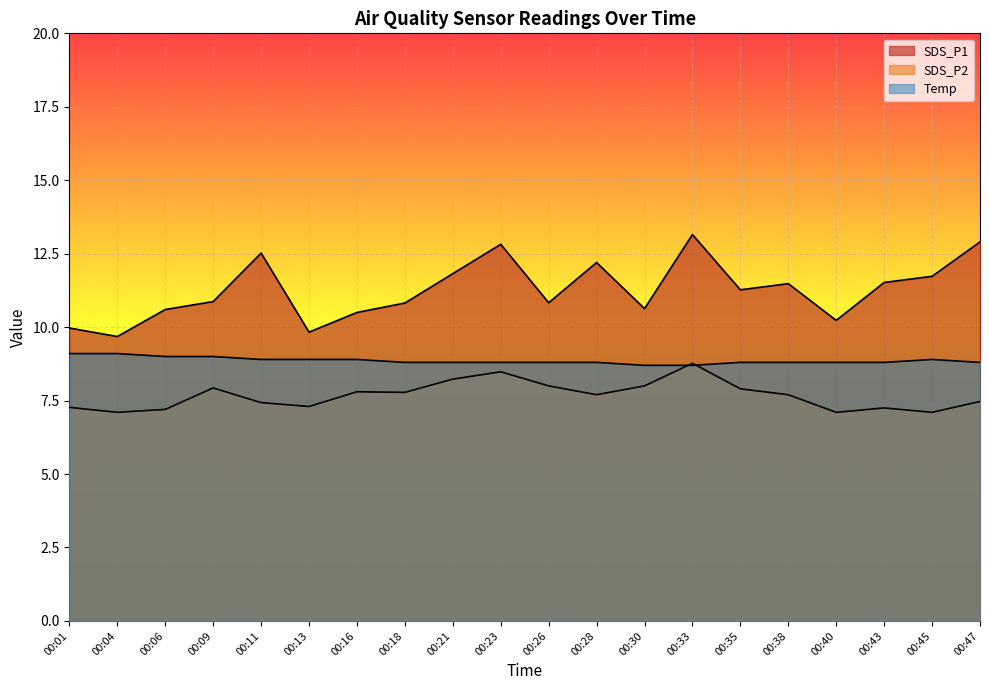

How many data points does each series have?

20